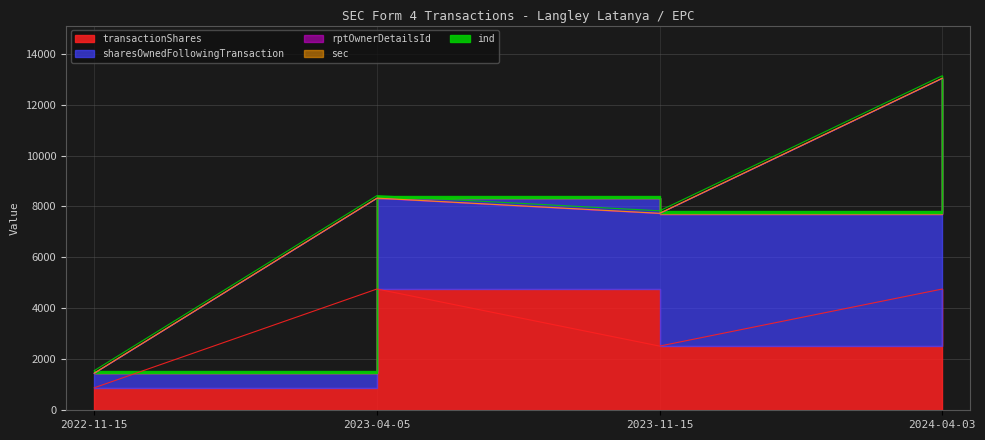

At which category does transactionShares reach its first local peak?

2023-04-05